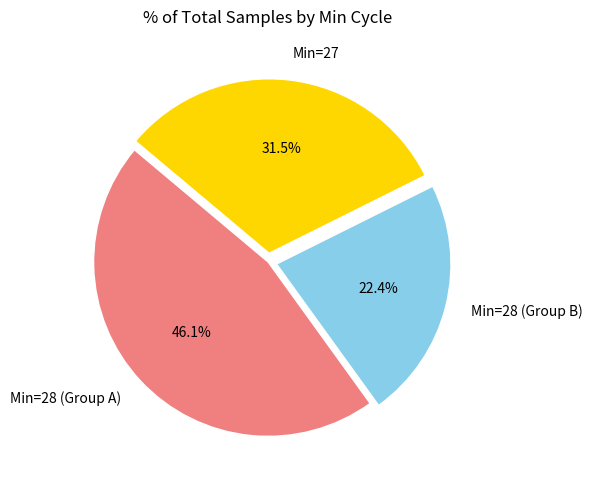

Rank the categories by value from lowest to highest.

Min=28 (Group B), Min=27, Min=28 (Group A)